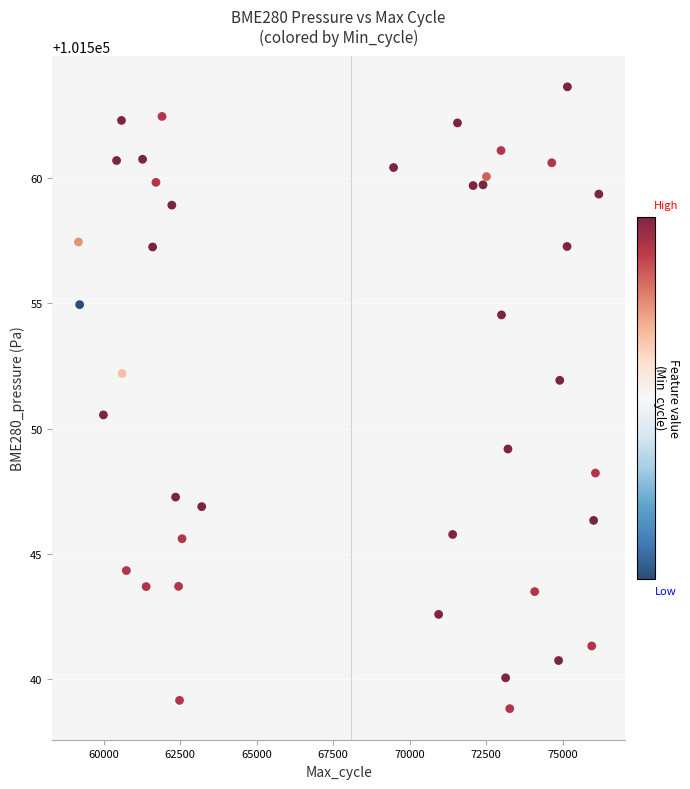

What Y value in the scatter plot is closest to 101551?

101550.6